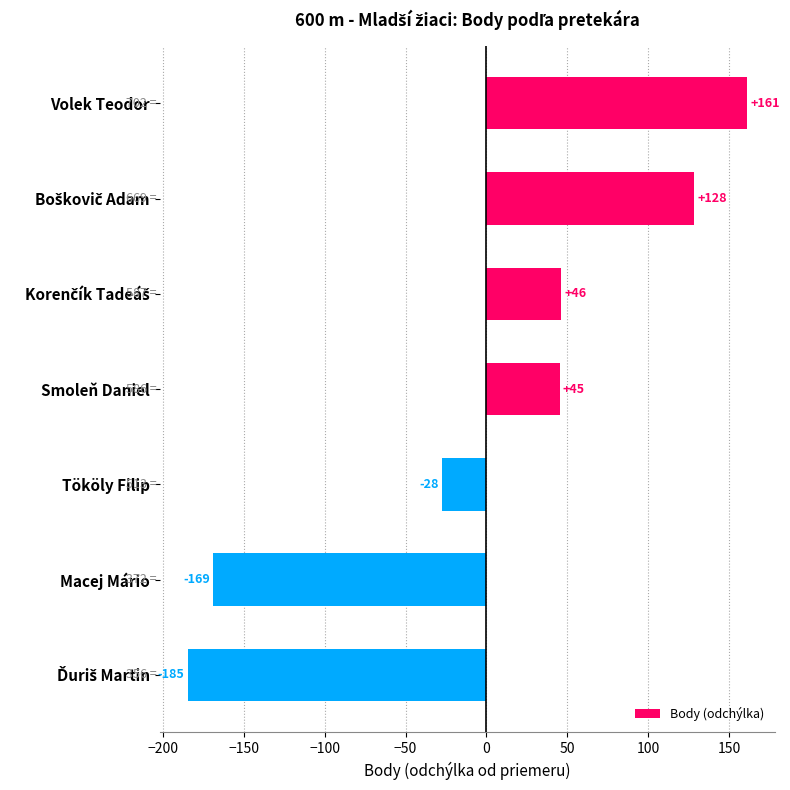

What is the label of the 2nd bar from the bottom?

Macej Mário